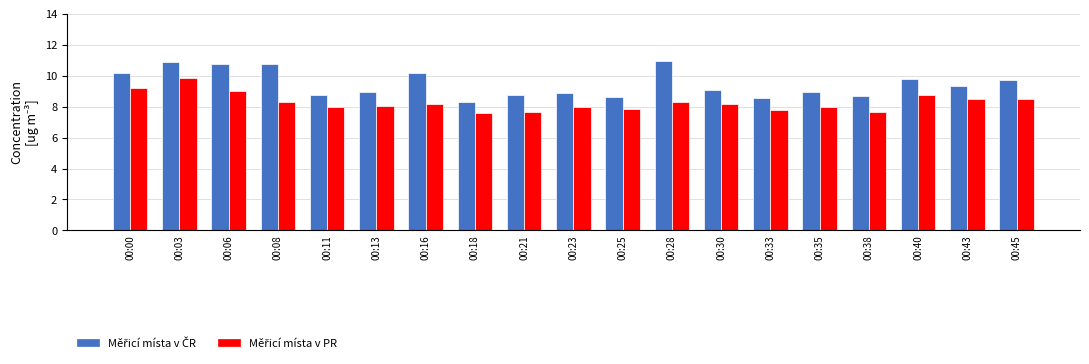

What is the smallest value displayed?

7.6